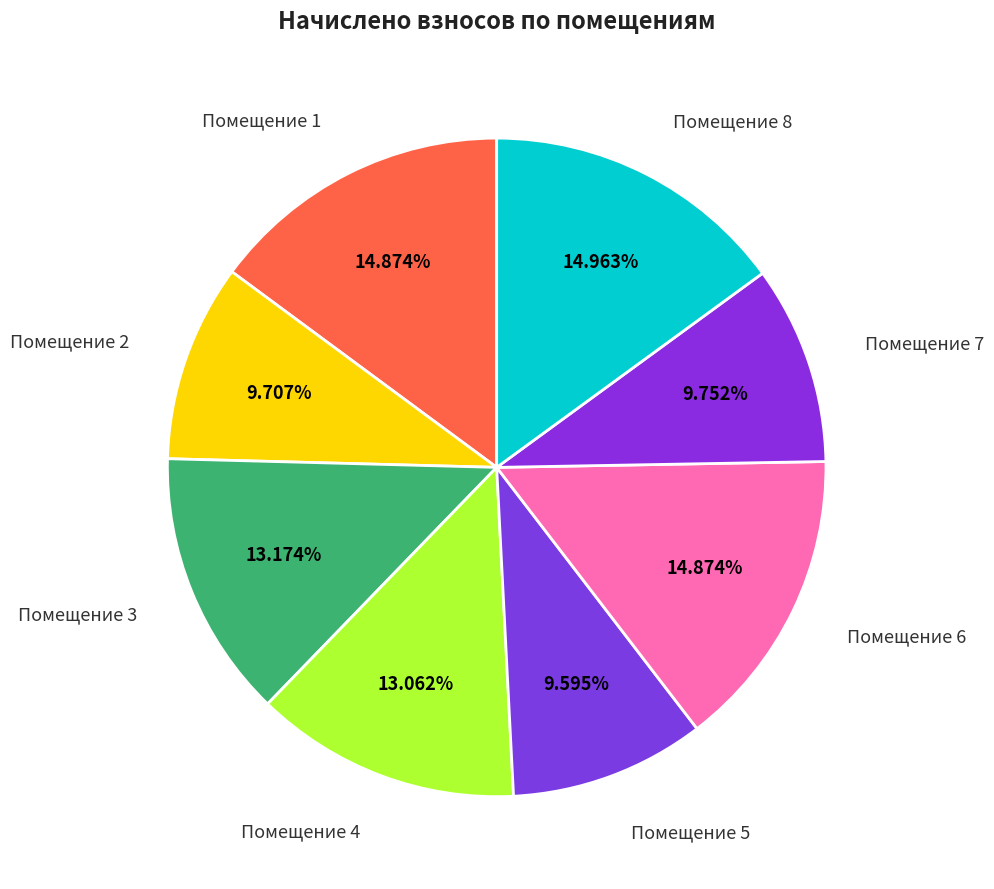

Is there any slice that represents more than half of the pie?

No